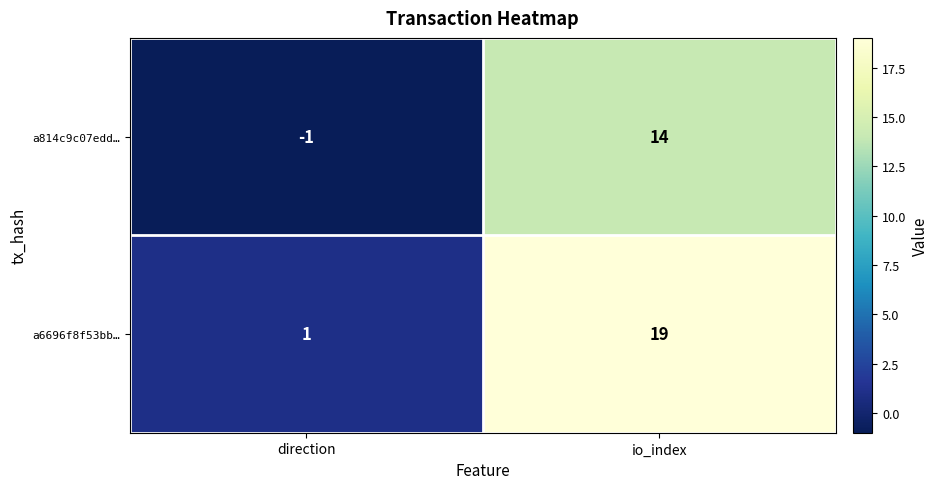

At which category is the sum across all series the highest?

io_index